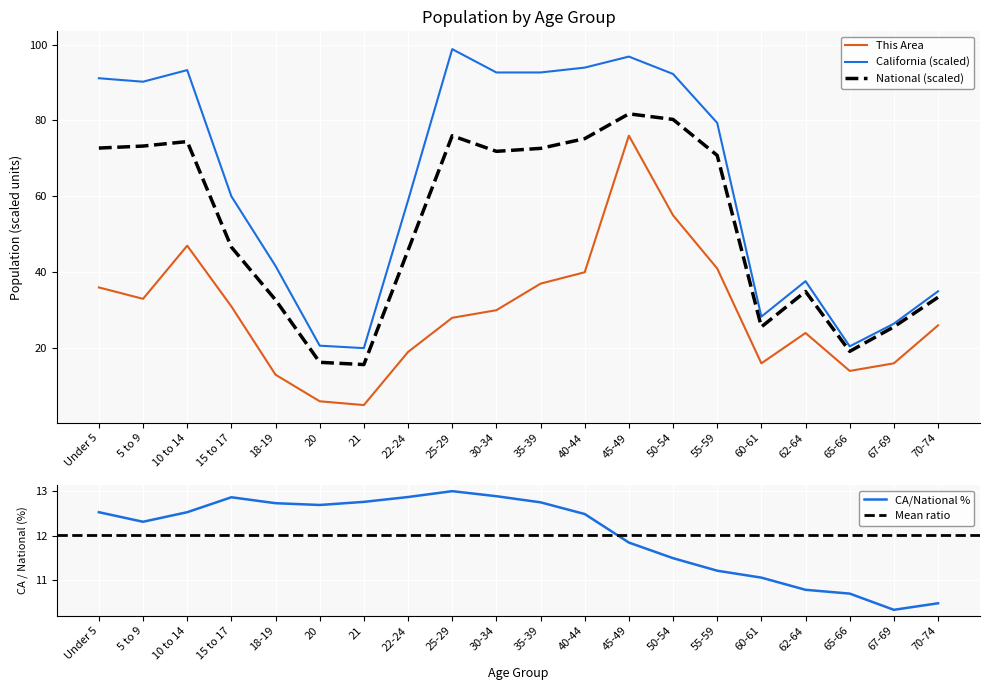

What is the difference between the second highest and second lowest values in the National series?

64.0